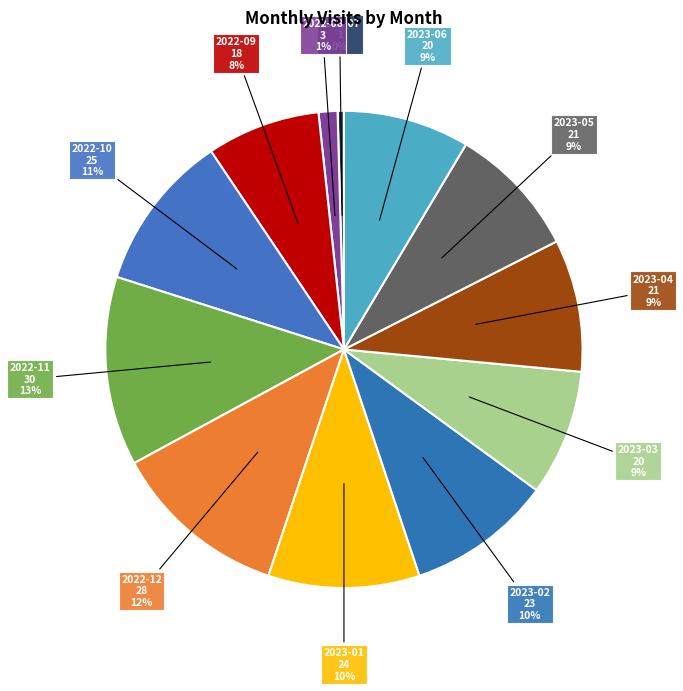

Which slice is the smallest?

2022-07